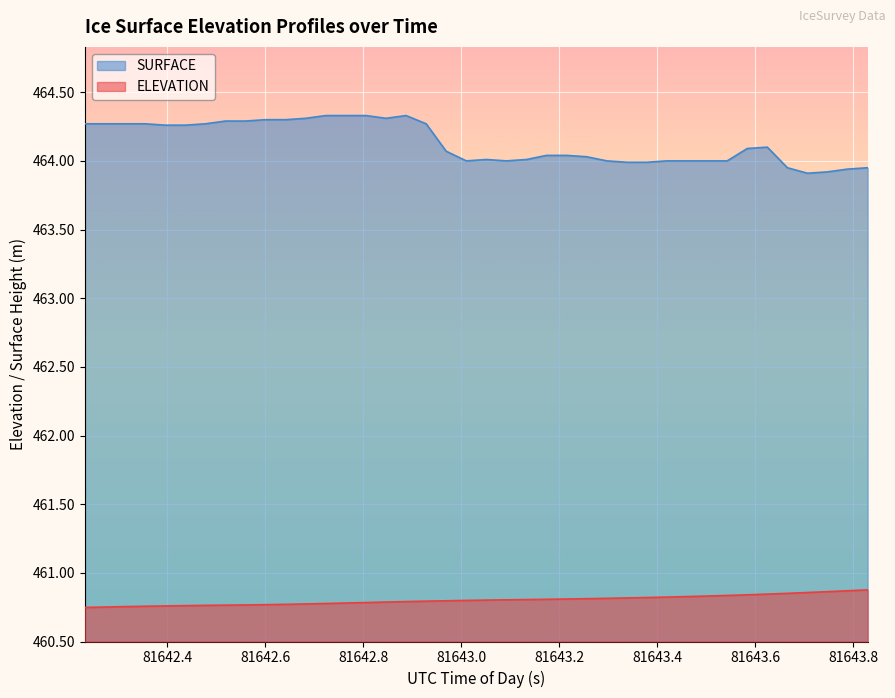

Which series has the largest total across all categories?

SURFACE